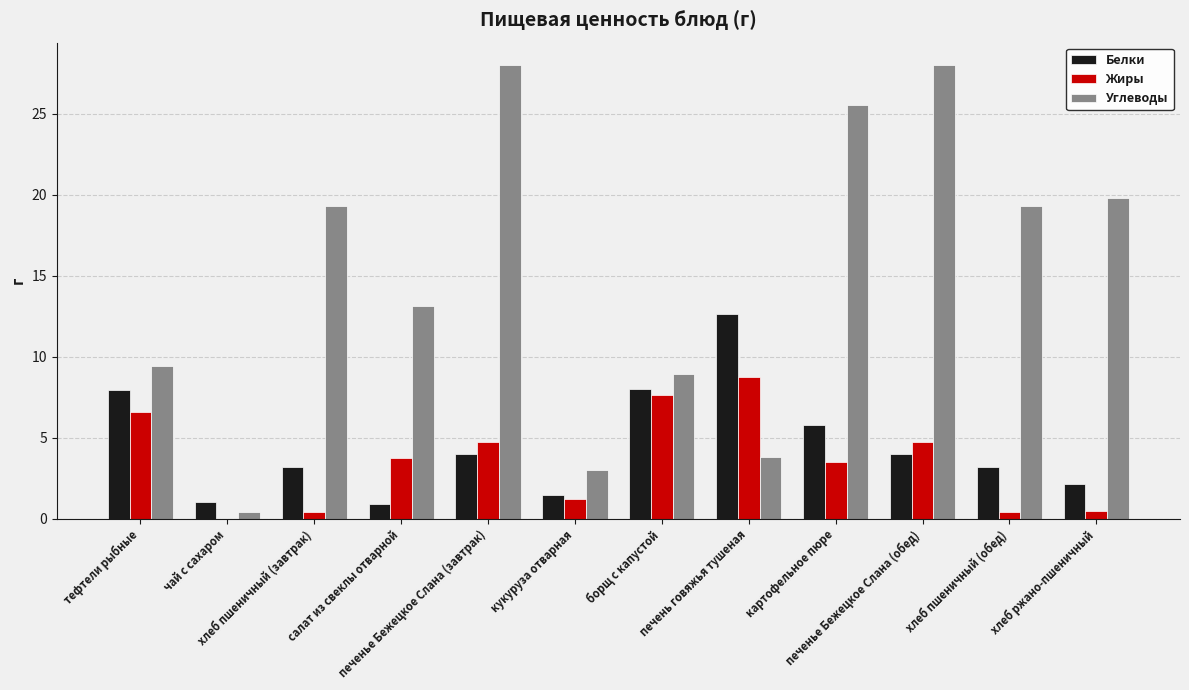

What is the maximum value for Углеводы?

28.0